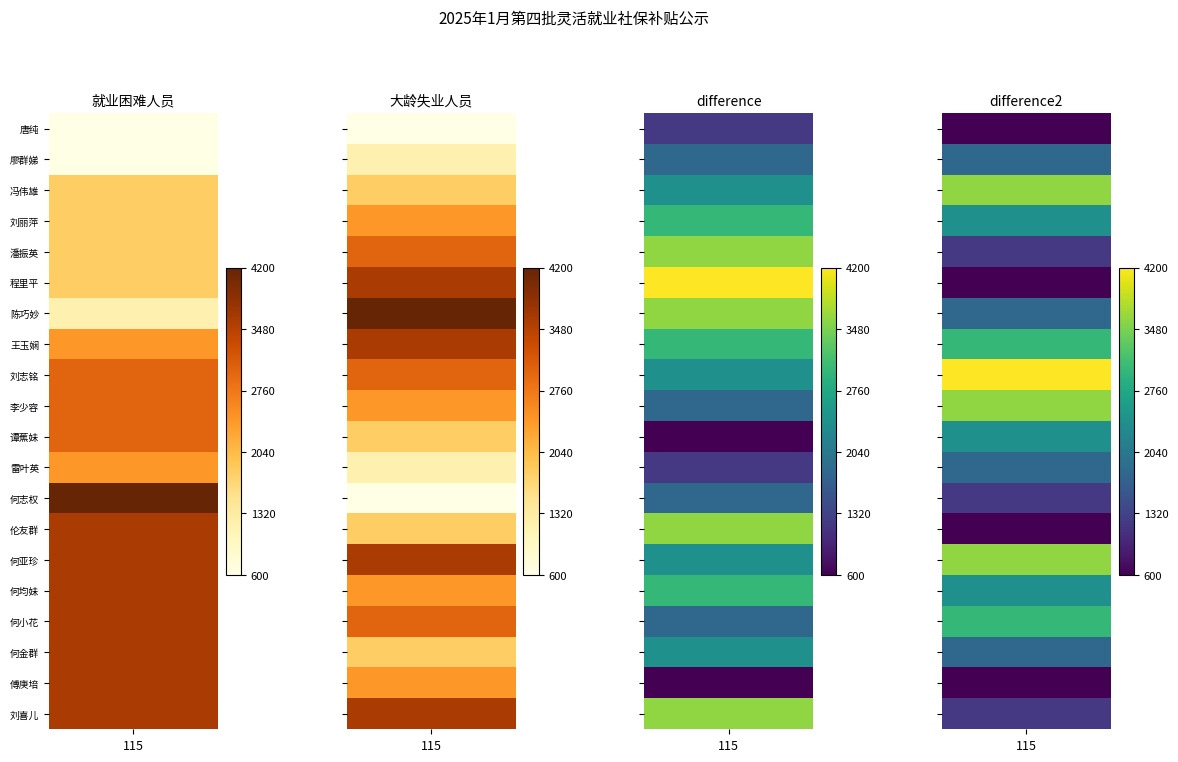

The 大龄失业人员 series shows 3000 at 潘振英. True or false?

True